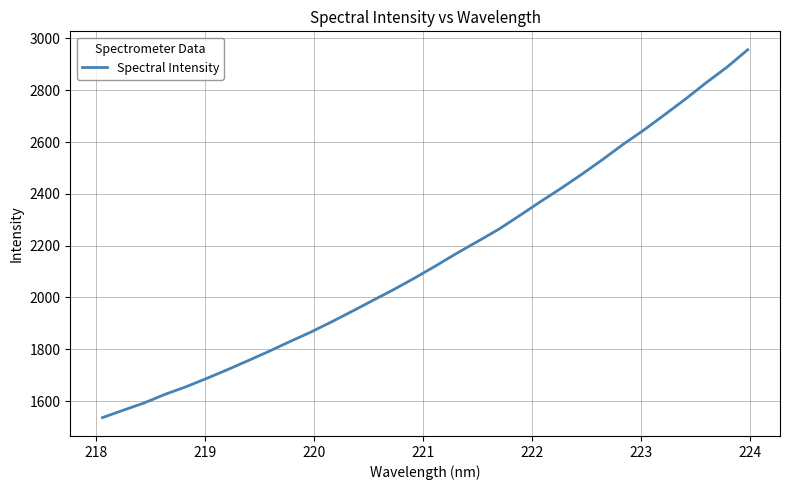

What is the difference between the maximum and minimum values?

1420.4